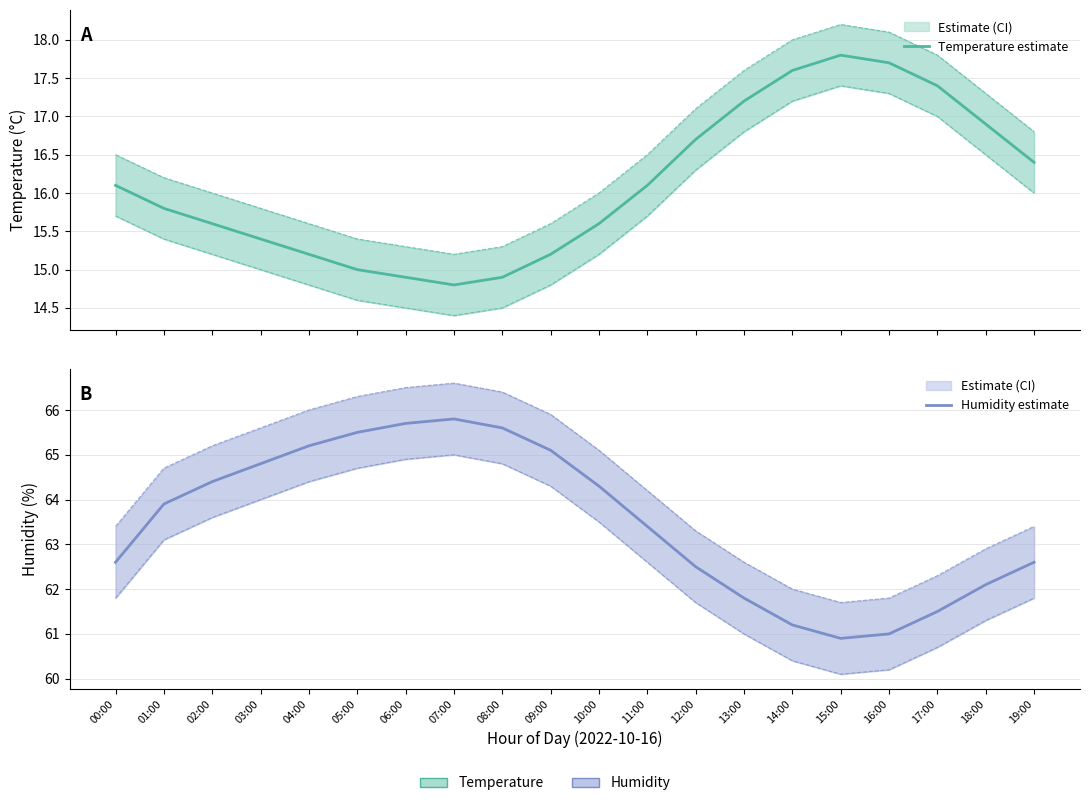

Does the chart have visible grid lines?

Yes